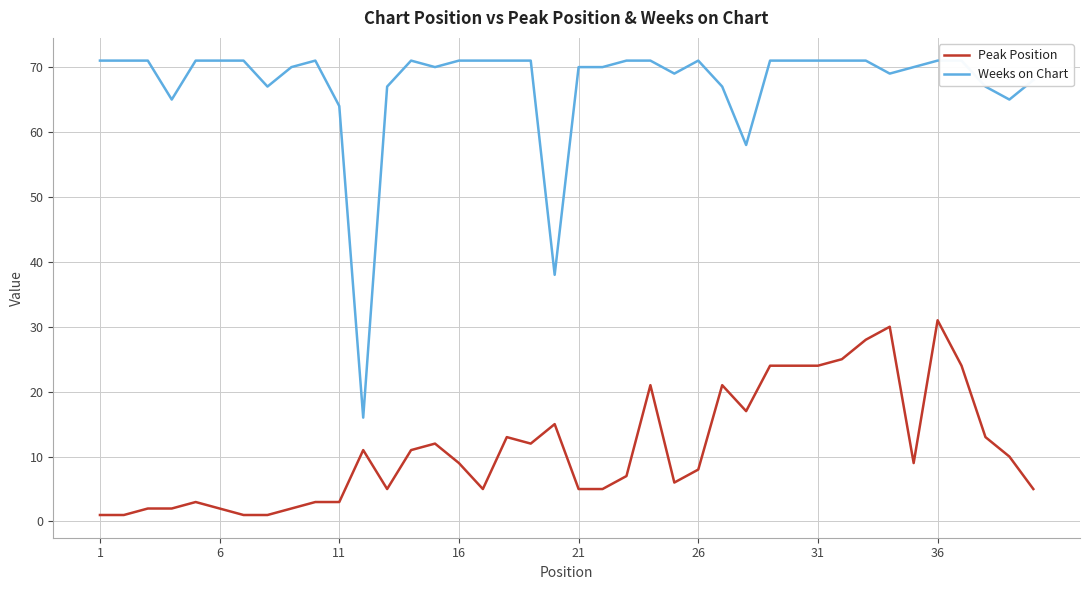

What are all the series names shown in the legend?

Peak Position, Weeks on Chart